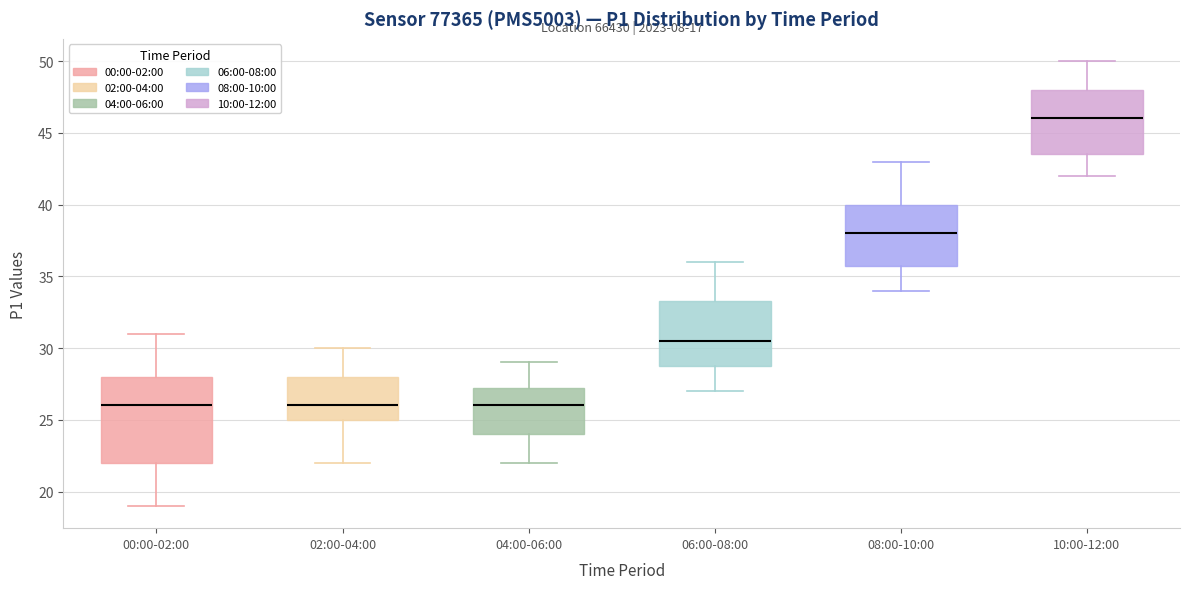

Where does the median line of the box for 04:00-06:00 sit on the y-axis? The values are not printed on the chart, so give them approximately, as read against the axis.

26.0